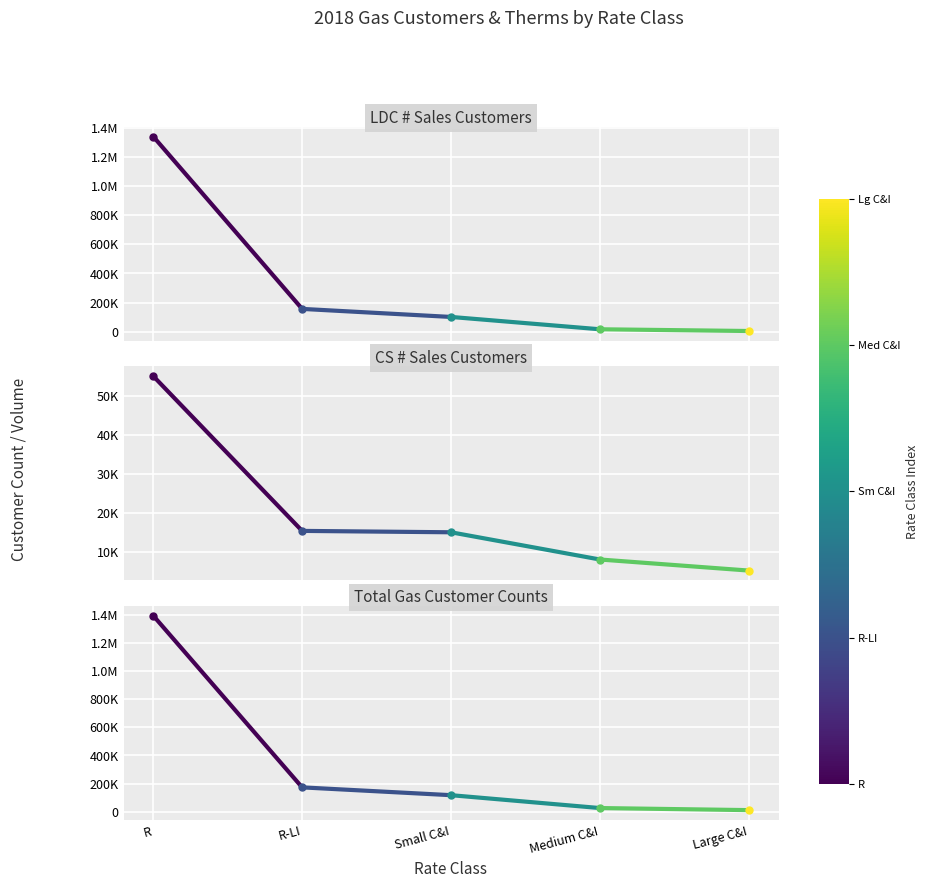

What is the total value across all series at R-LI?

345150